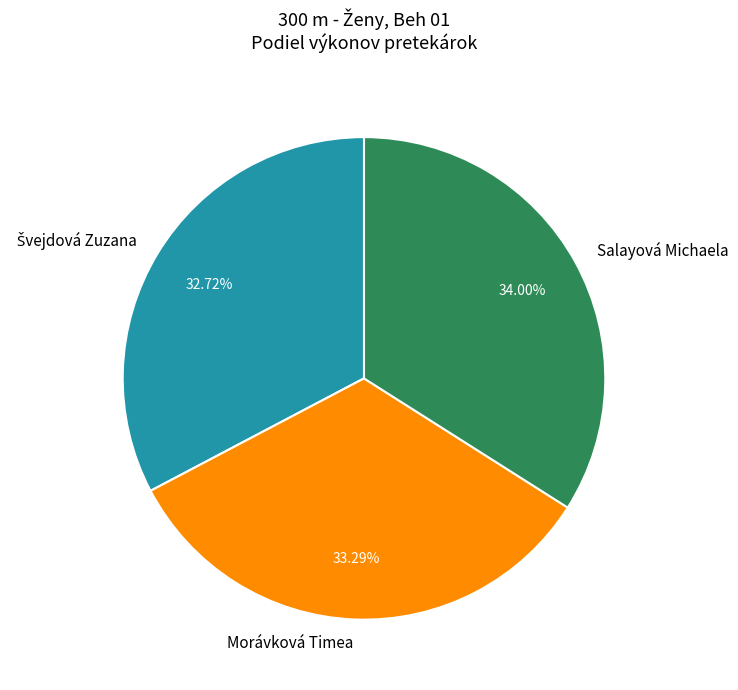

How many segments does this pie chart have?

3